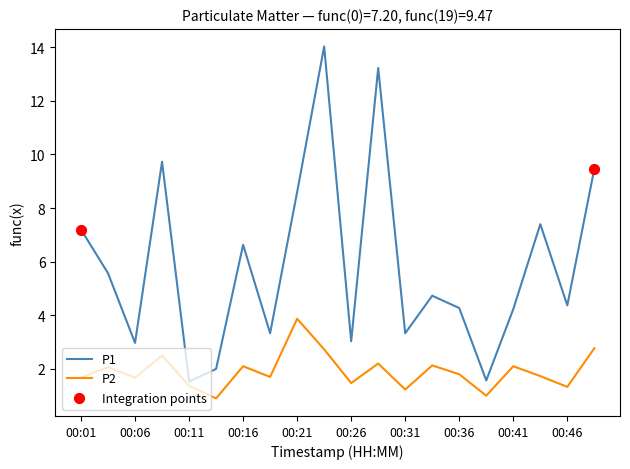

Which series has the largest total across all categories?

P1